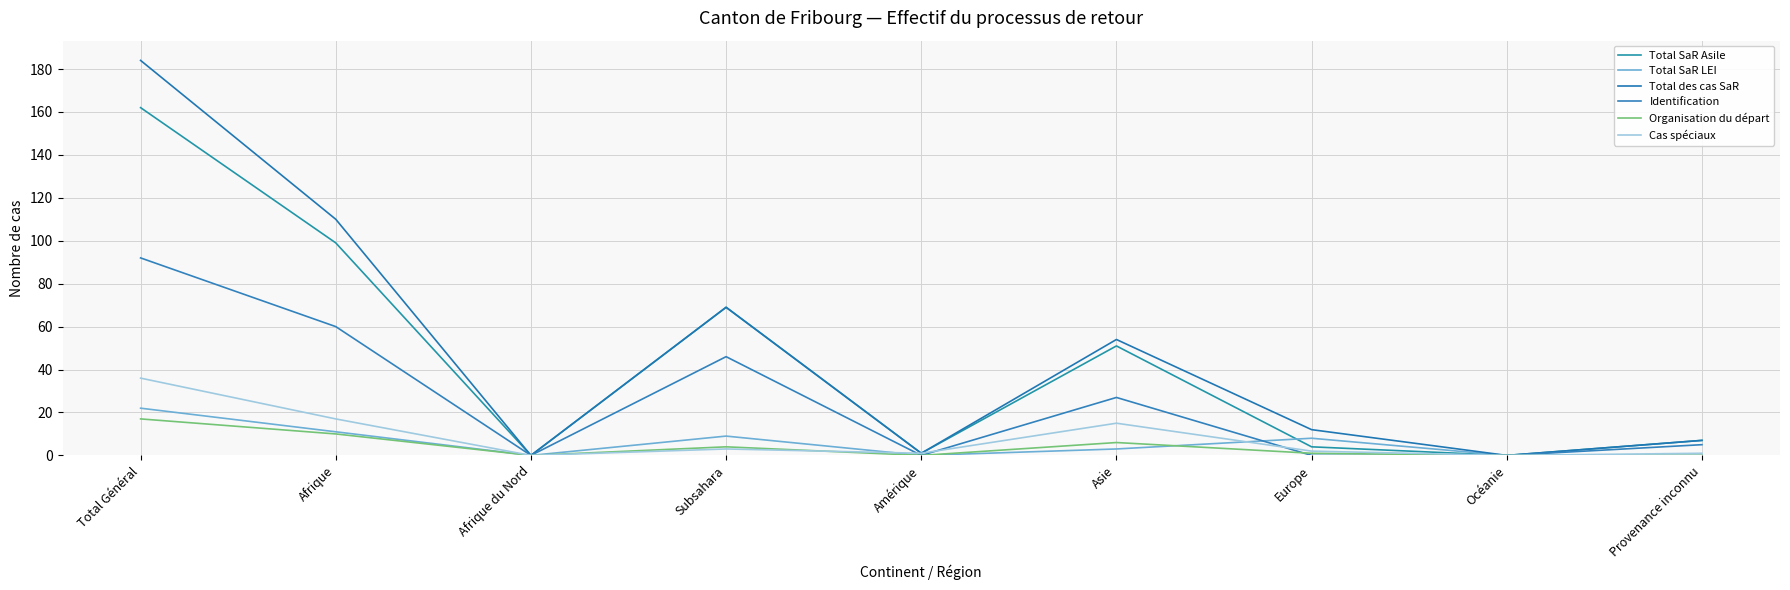

Reading right to left, extract all data points from this chart.

Total SaR Asile: 7	0	4	51	1	69	0	99	162
Total SaR LEI: 0	0	8	3	0	9	0	11	22
Total des cas SaR: 7	0	12	54	1	69	0	110	184
Identification: 5	0	0	27	0	46	0	60	92
Organisation du départ: 0	0	1	6	0	4	0	10	17
Cas spéciaux: 1	0	2	15	1	3	0	17	36